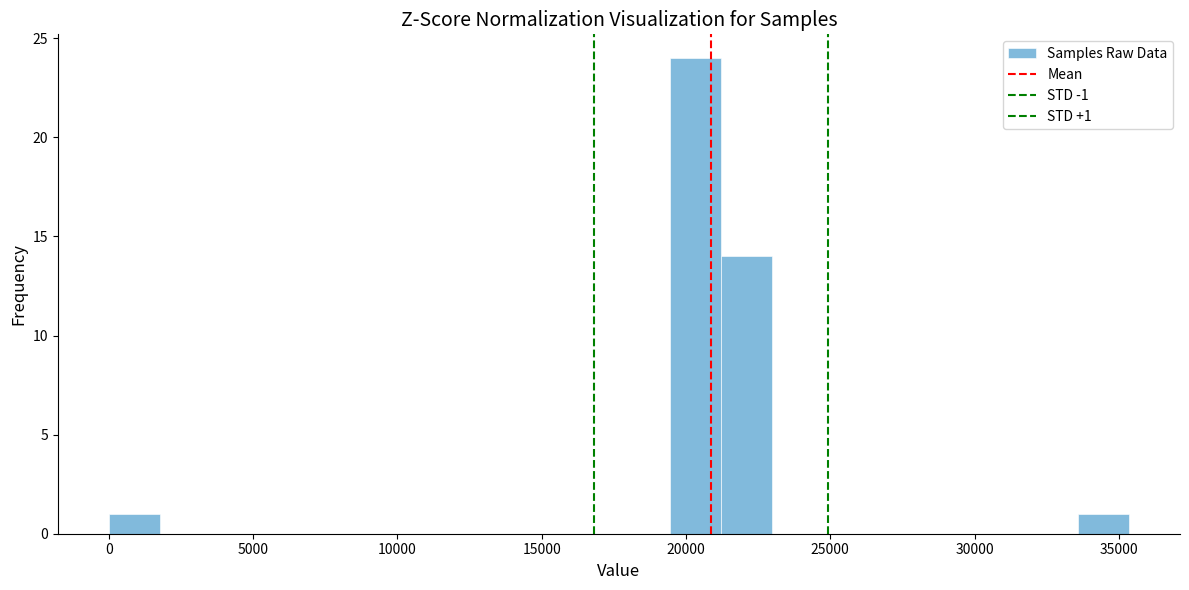

Around what value on the x-axis is the tallest bar? Give the approximate position of its centre, as read against the axis.

20500